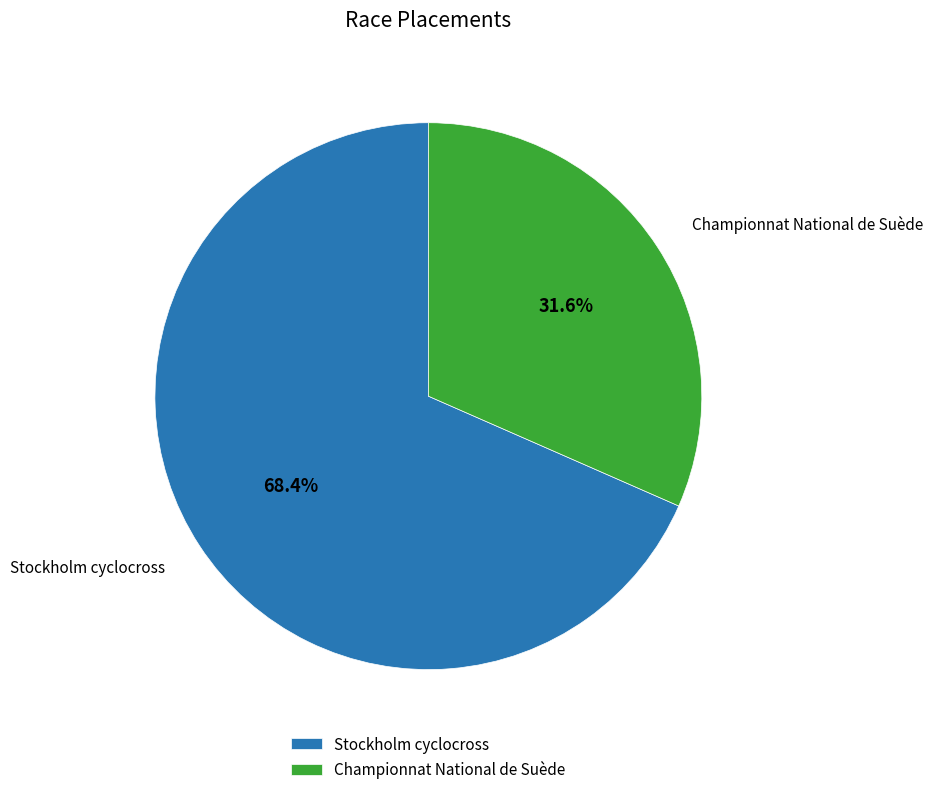

Count the number of slices in the pie.

2